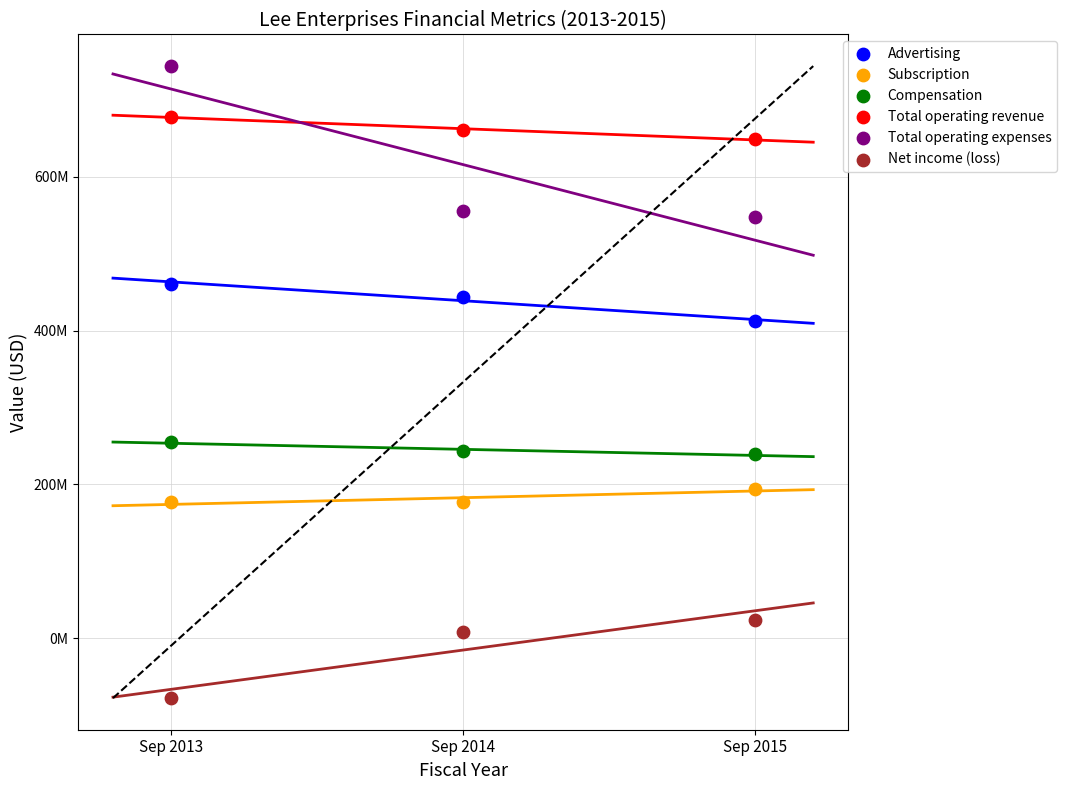

Which series contains the lowest Y value?

Net income (loss)